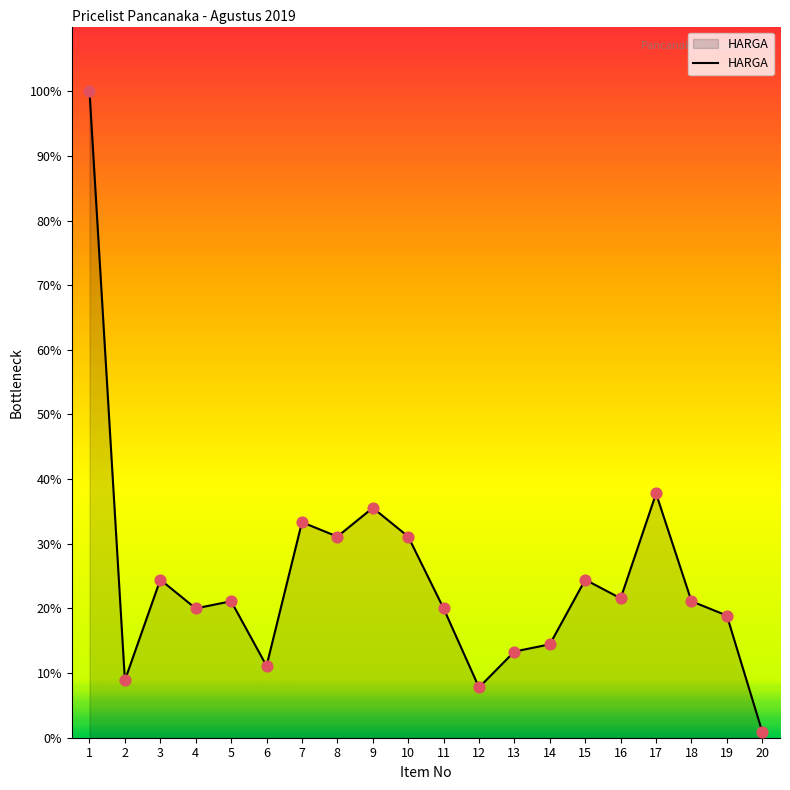

Which has a higher value, 17 or 18?

17